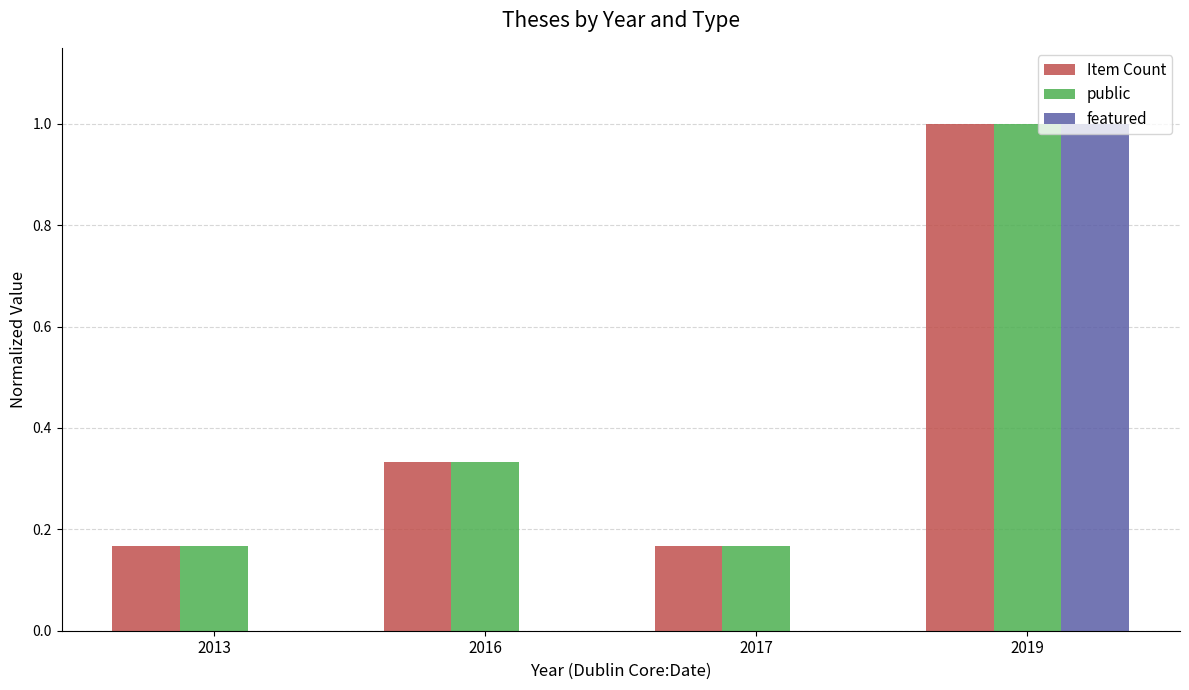

What is the maximum value shown in the chart?

1.0